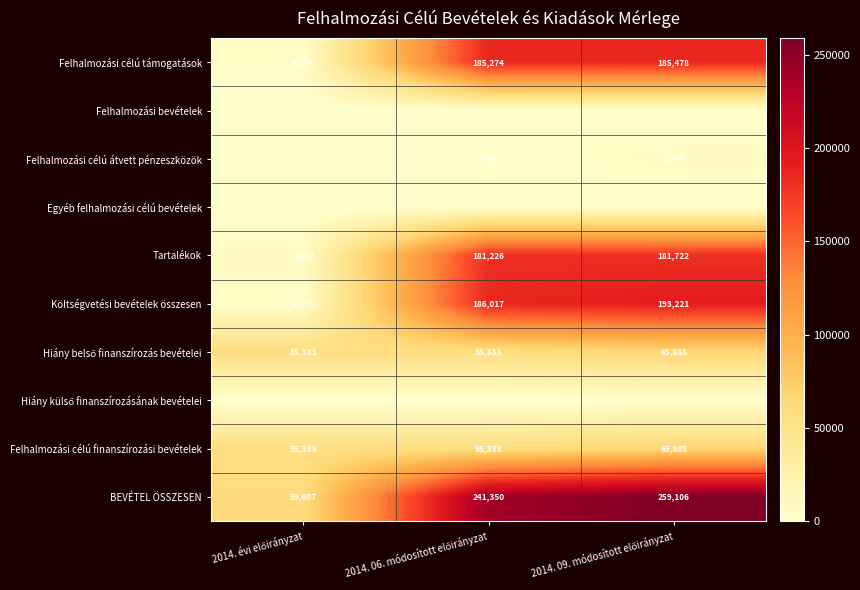

What is the maximum value for Költségvetési bevételek összesen?

193221.0